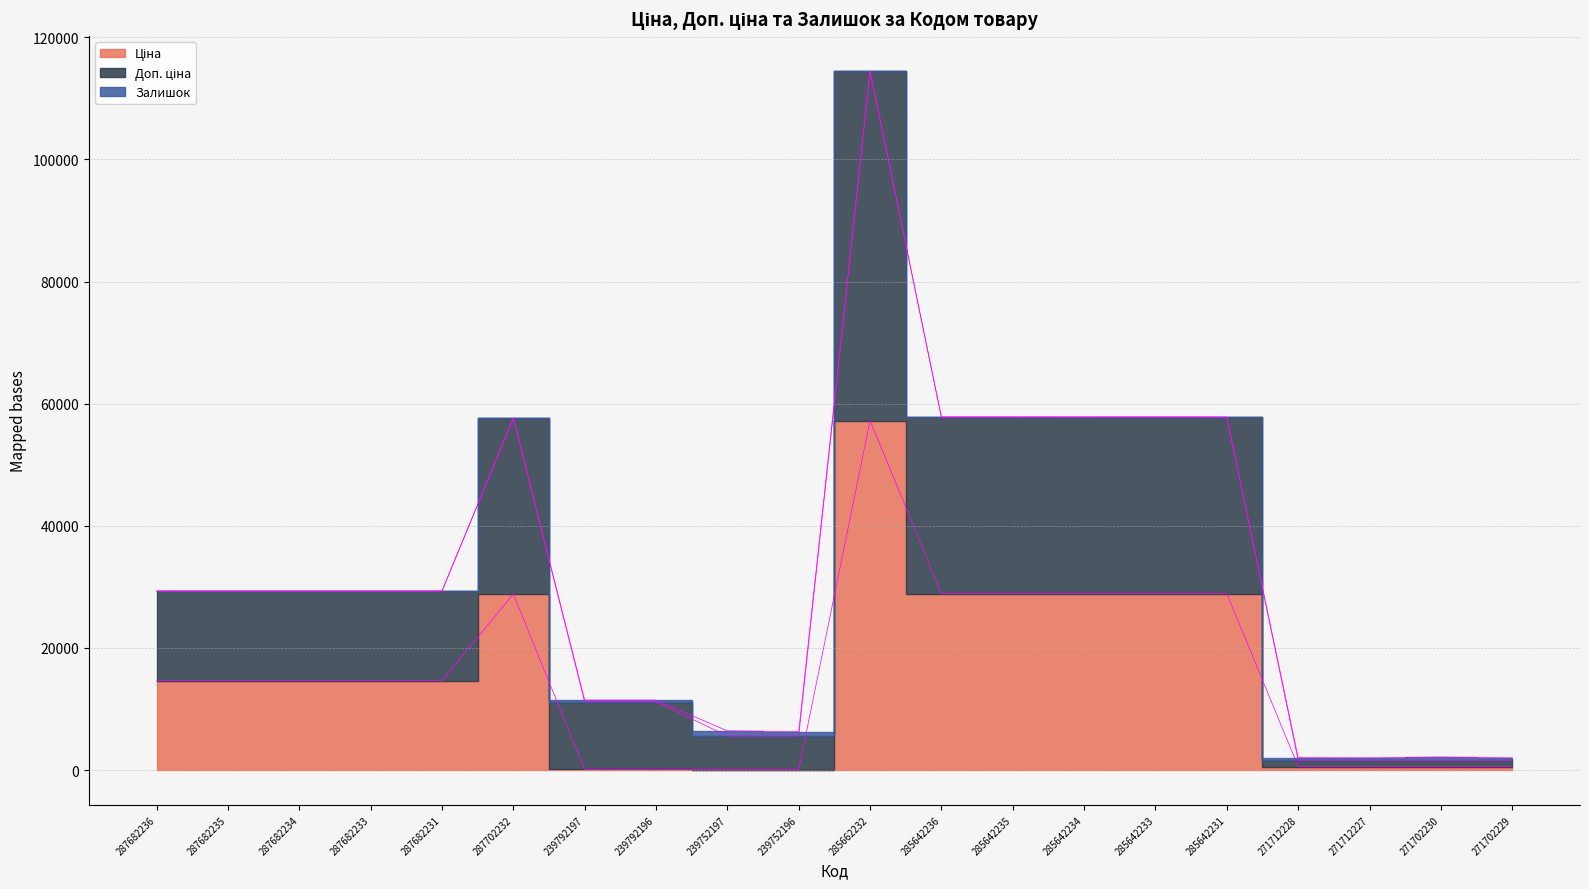

Does the chart have visible grid lines?

Yes